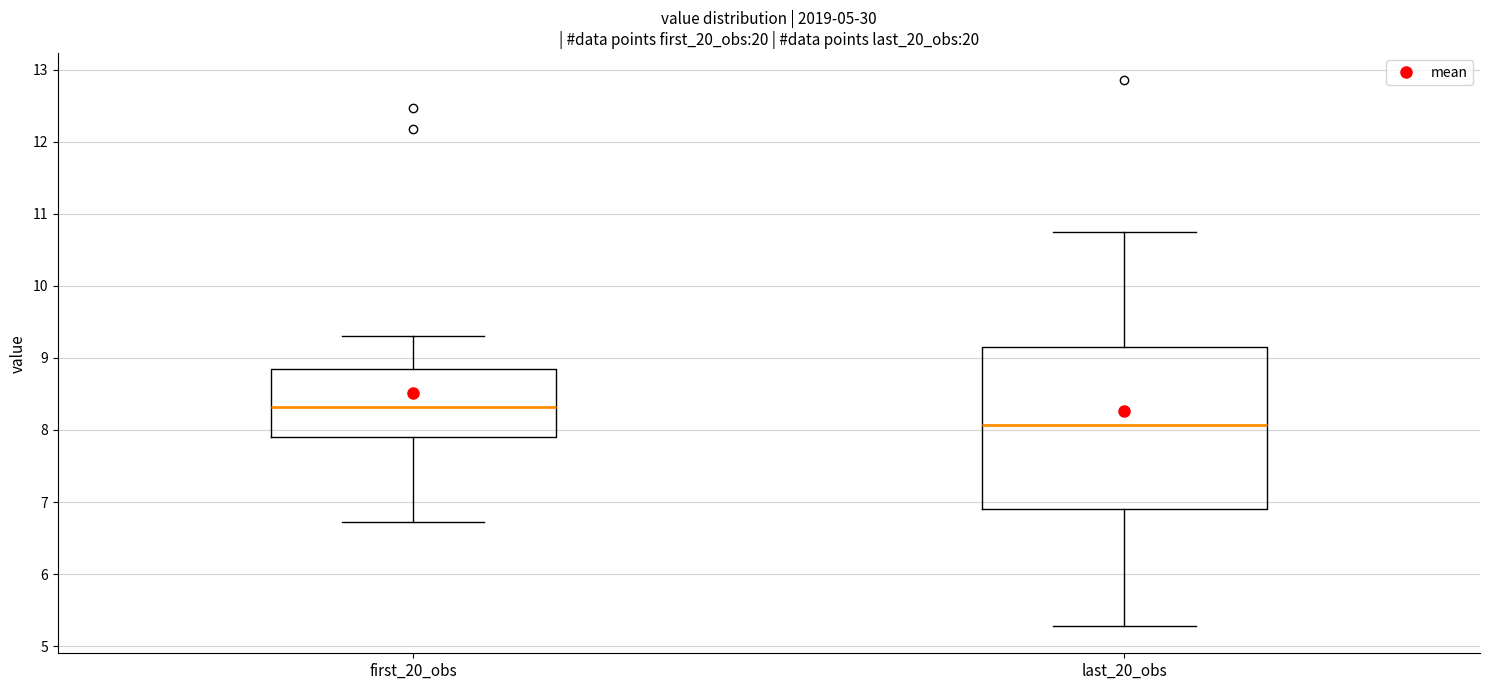

Where does the upper whisker of the box for last_20_obs end on the y-axis? The values are not printed on the chart, so give them approximately, as read against the axis.

10.8